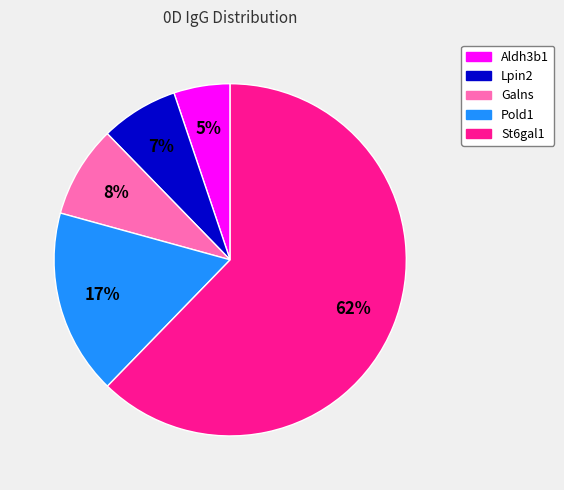

Is St6gal1 the majority of the pie?

Yes